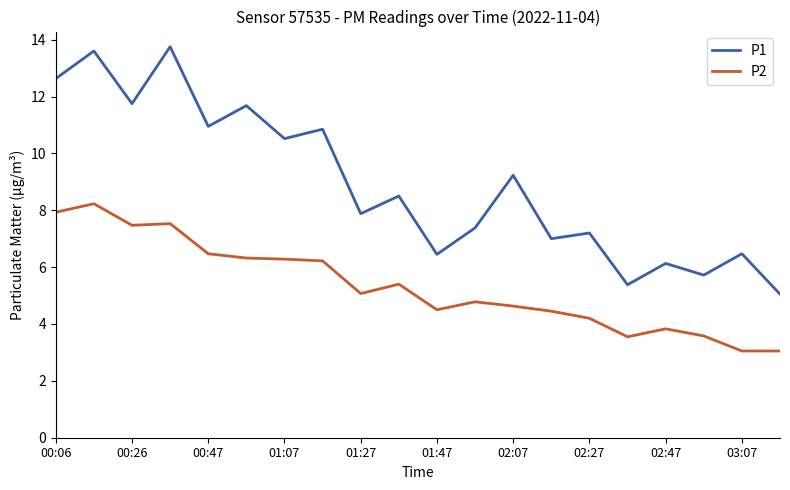

Which series has the largest total across all categories?

P1